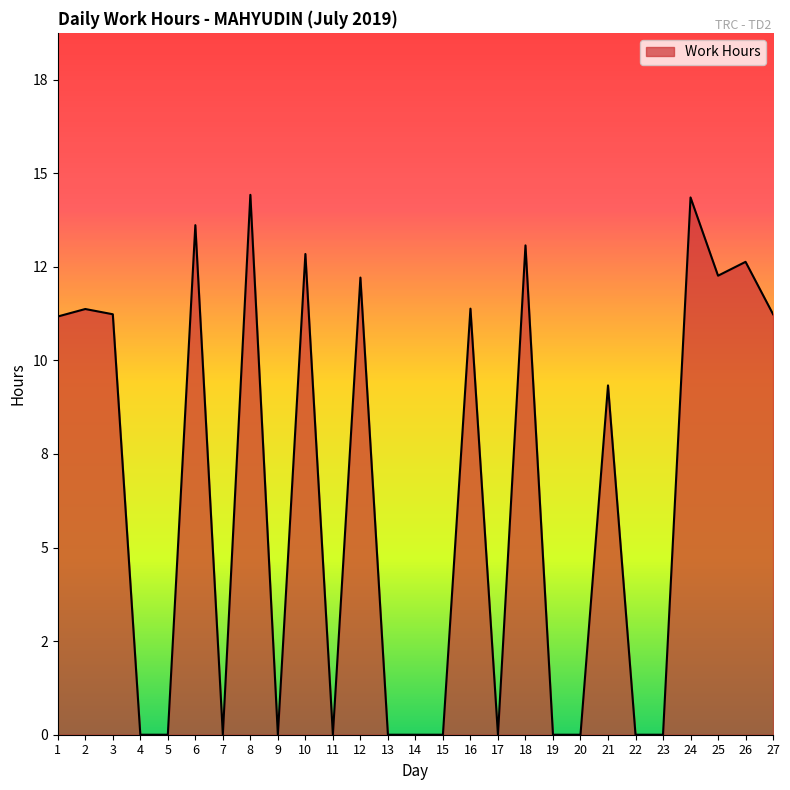

Does the chart display data point markers on the line(s)?

No